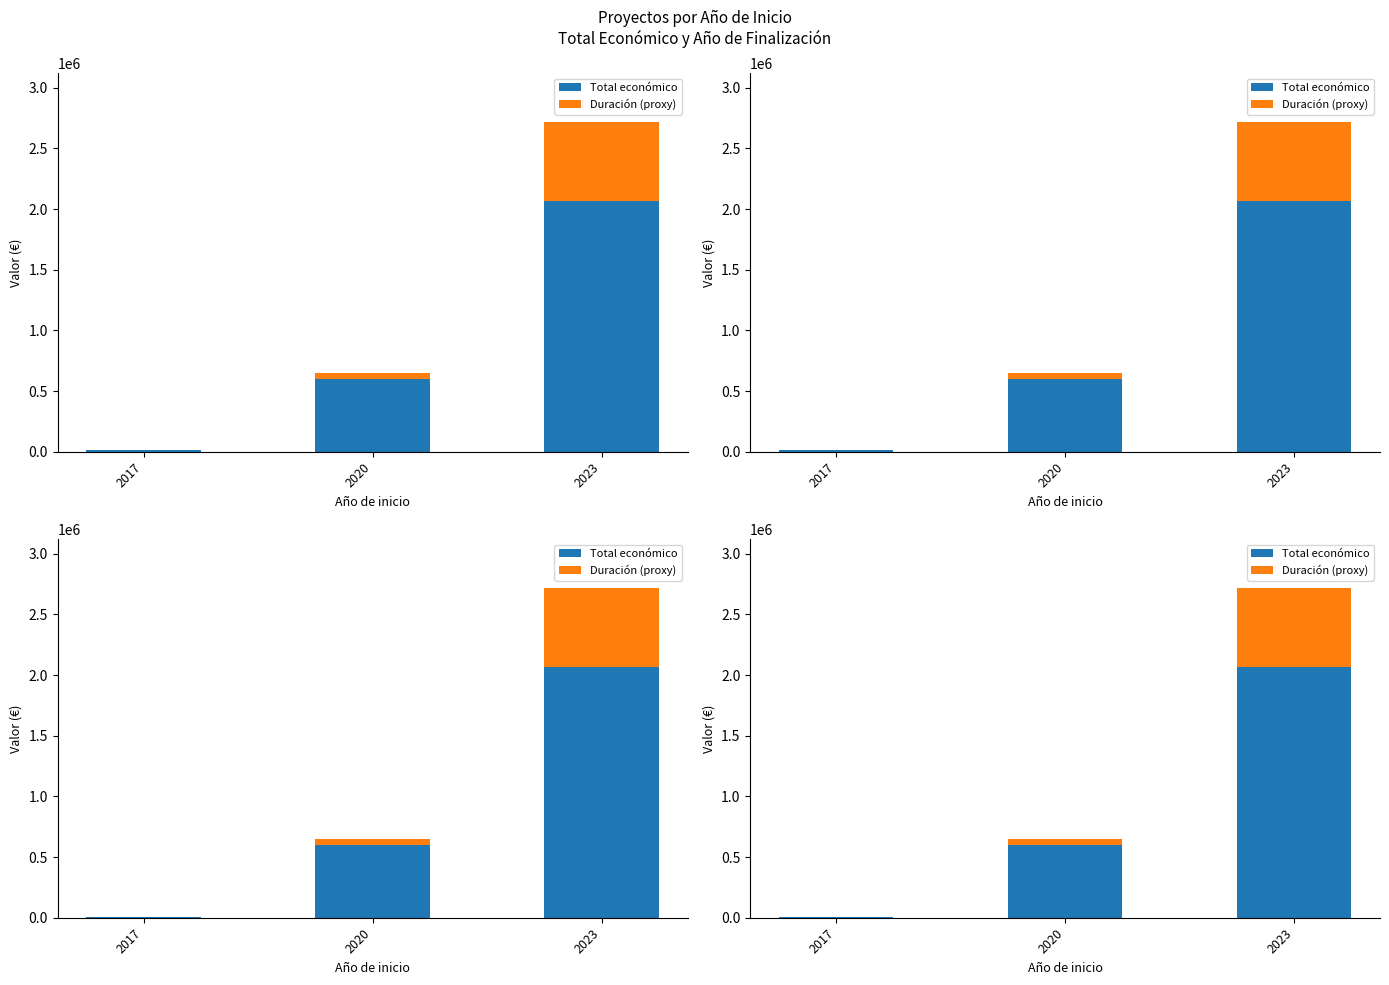

At which category is the sum across all series the highest?

2023